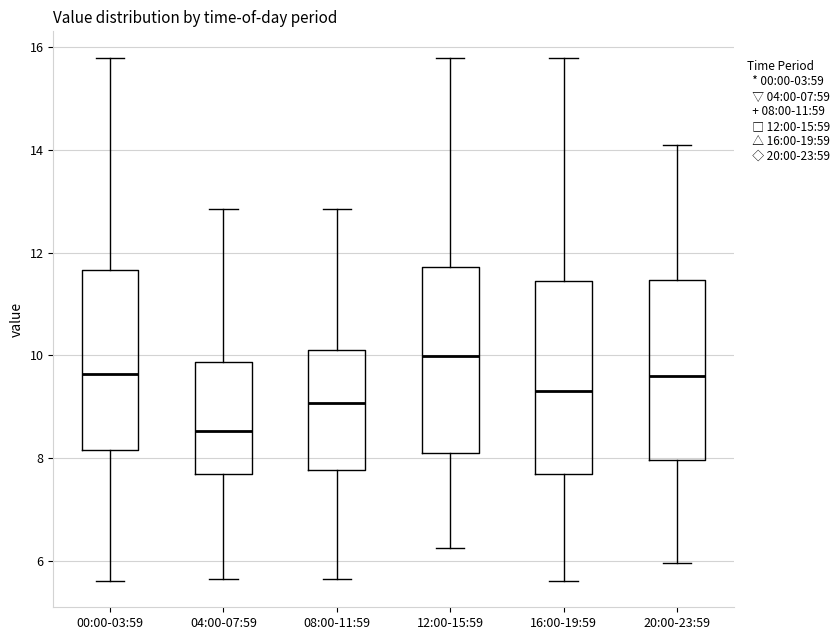

Which box has the lowest median line?

04:00-07:59